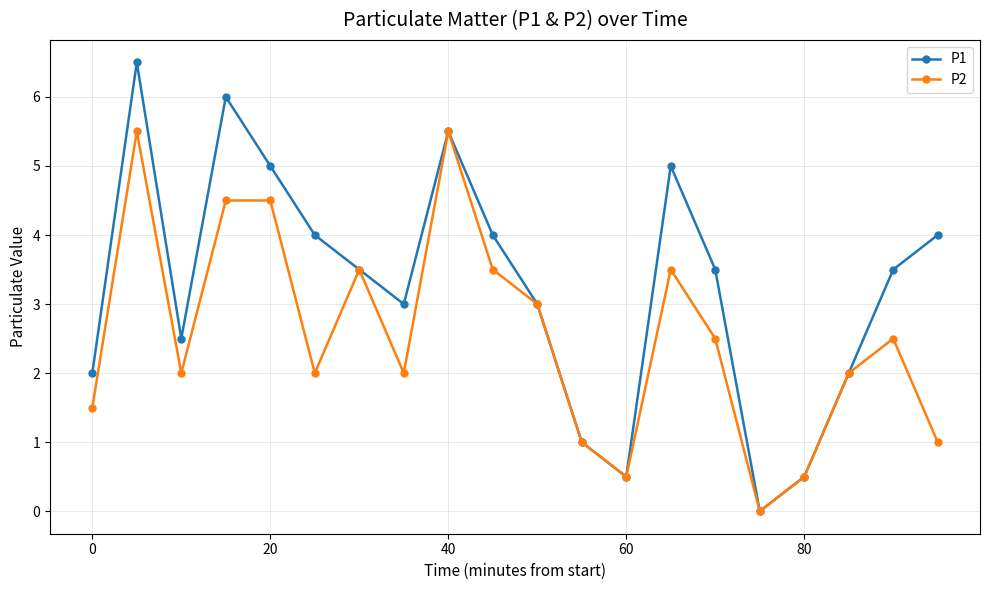

List the series in order of their overall mean, highest first.

P1, P2